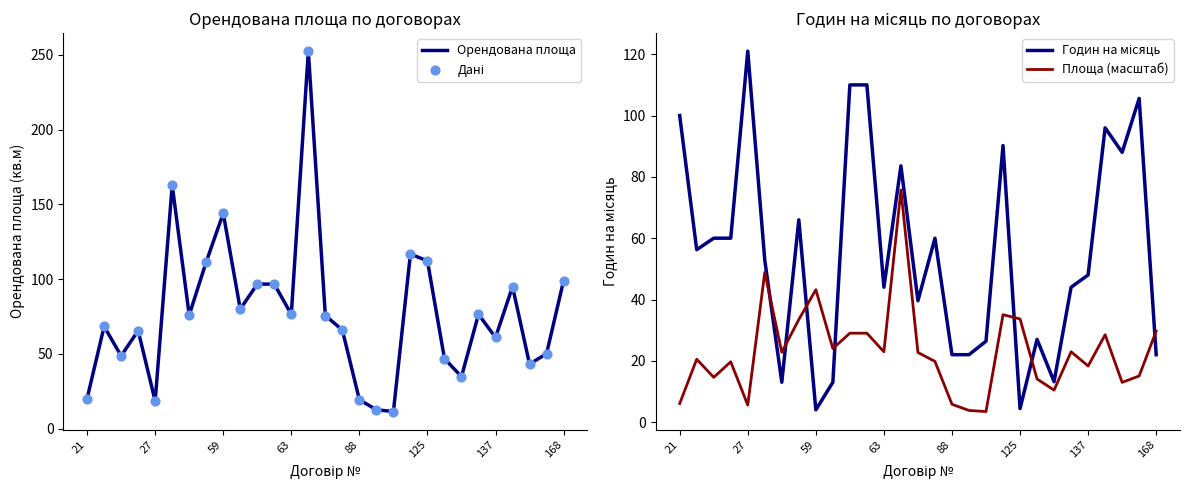

Which series contains the lowest Y value?

Площа (масштаб)